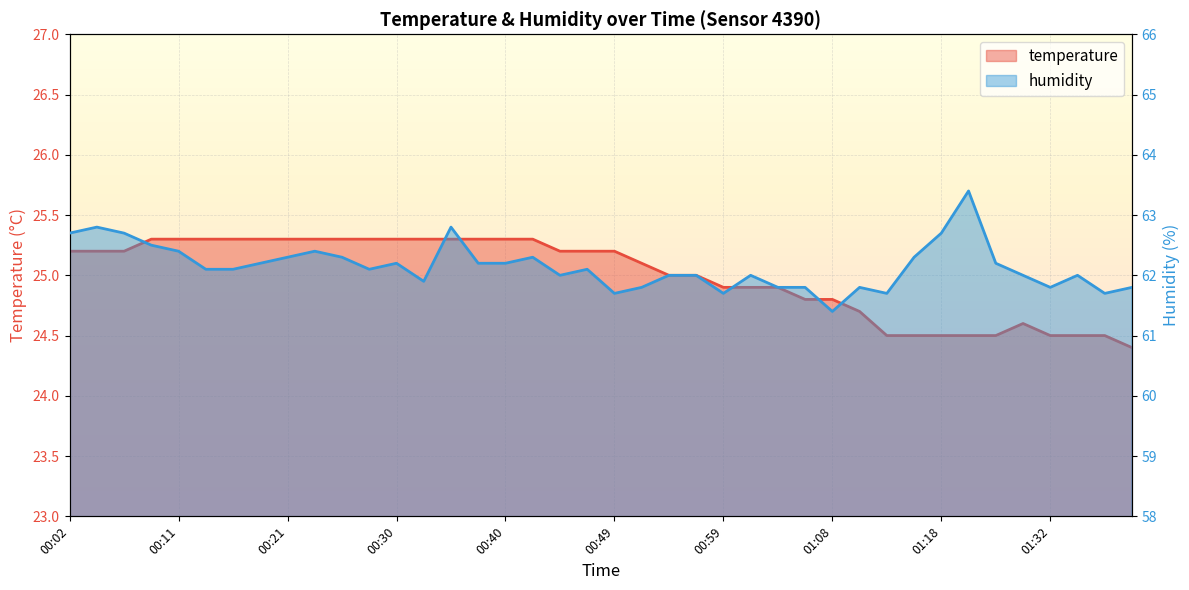

What is the approximate value of temperature at 28?

24.8